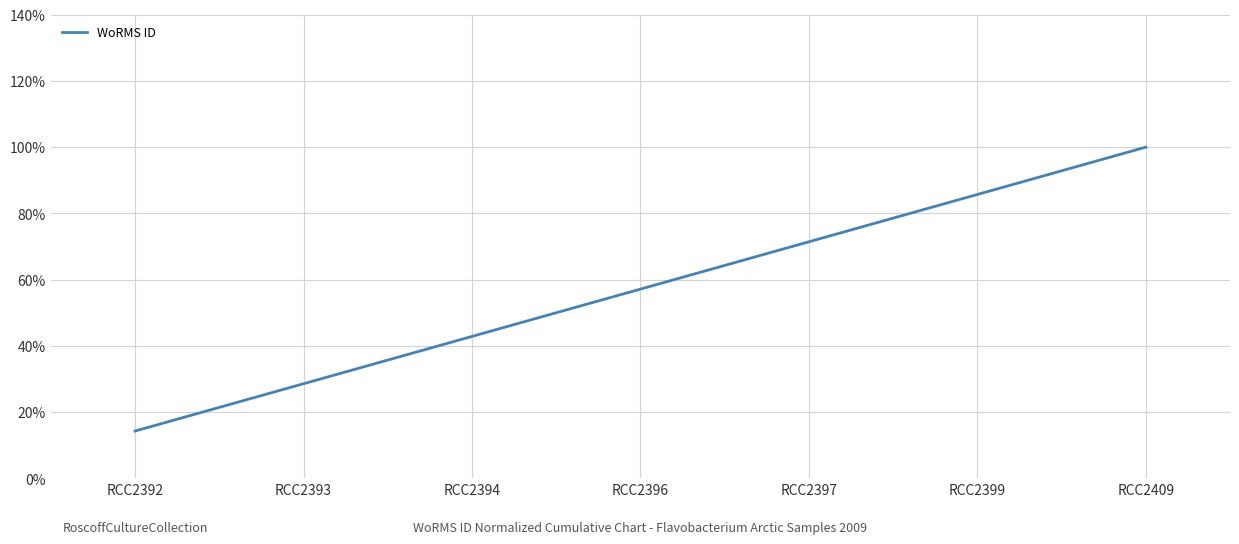

List the labels in order of value, smallest first.

RCC2392, RCC2393, RCC2394, RCC2396, RCC2397, RCC2399, RCC2409